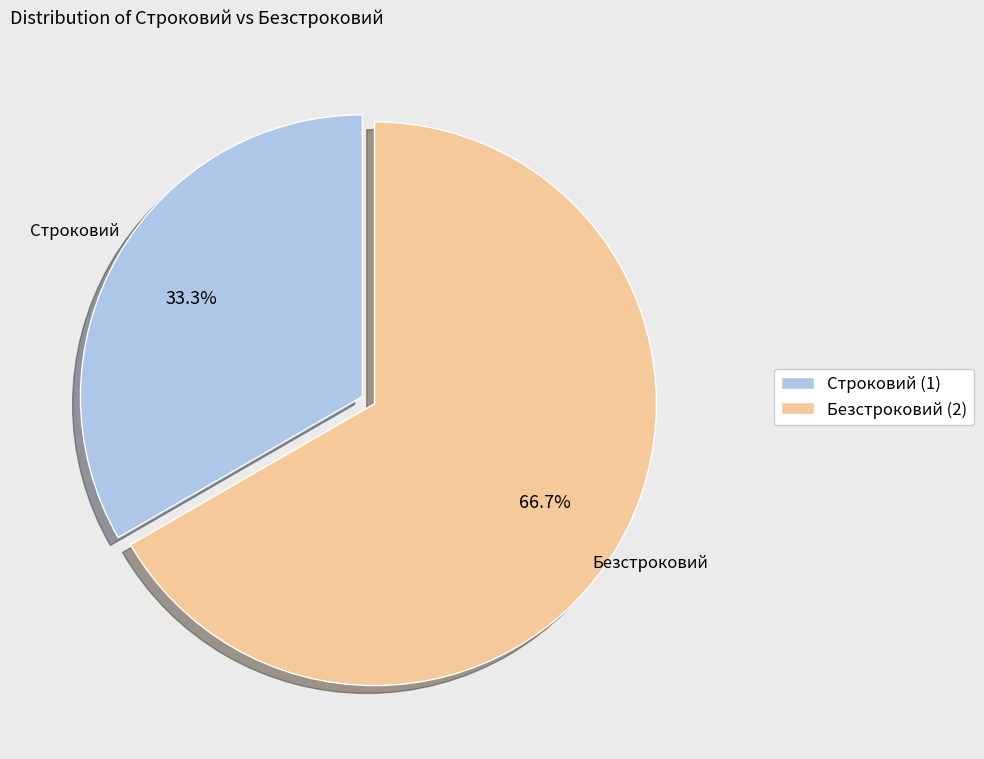

To the nearest percent, what percentage of the pie is Строковий?

33%